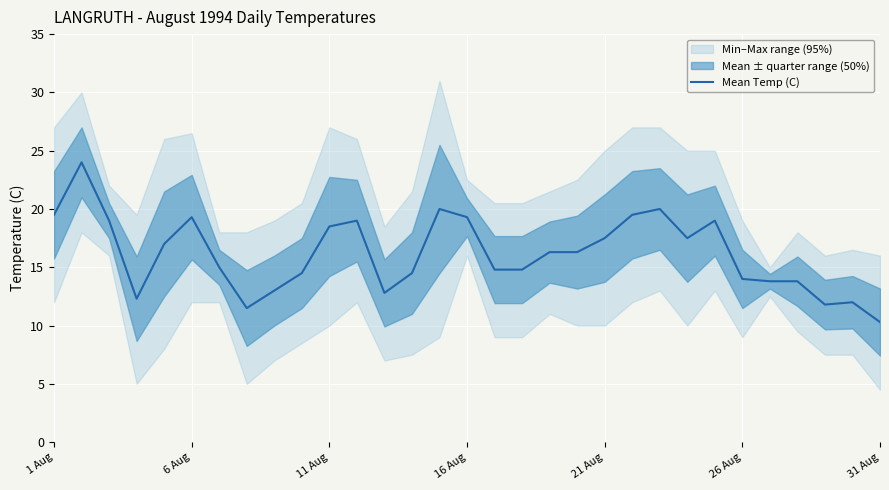

What is the maximum value for Mean Temp (C)?

24.0